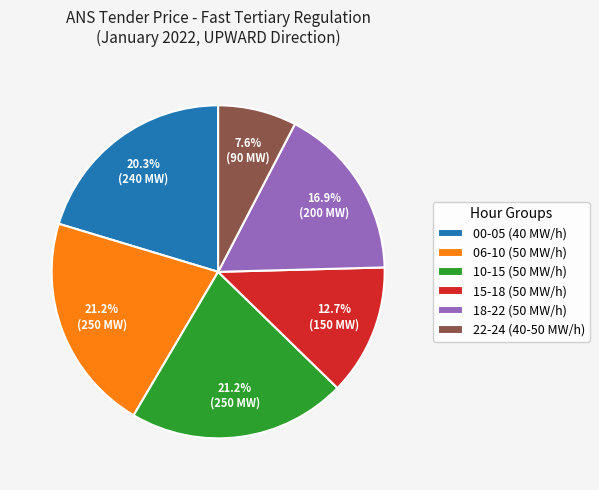

Approximately how many times larger is the value at 10-15 (50 MW/h) compared to 06-10 (50 MW/h)?

1.0